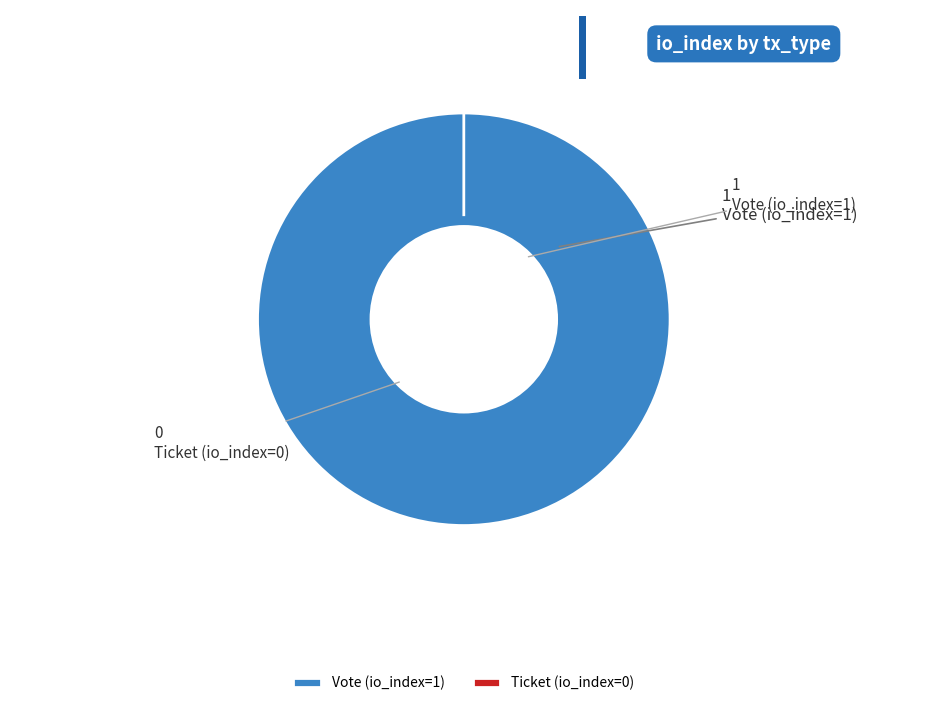

To the nearest percent, what is the average slice percentage?

50%